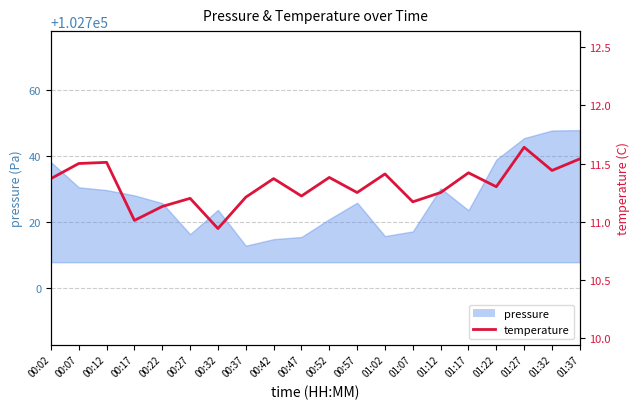

How many lines are shown in the chart?

1